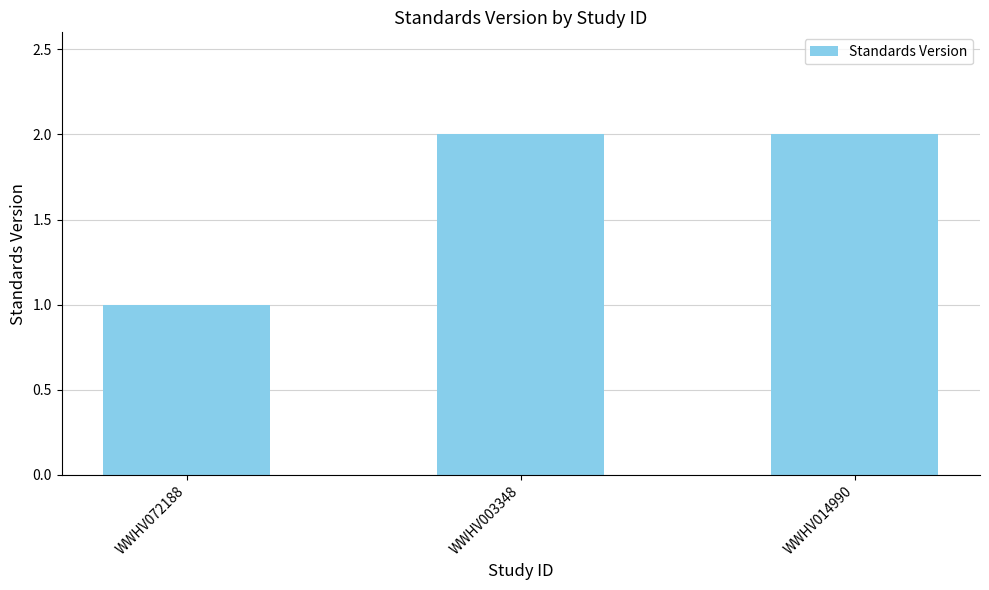

Are the bars grouped side by side (vs. stacked)?

No